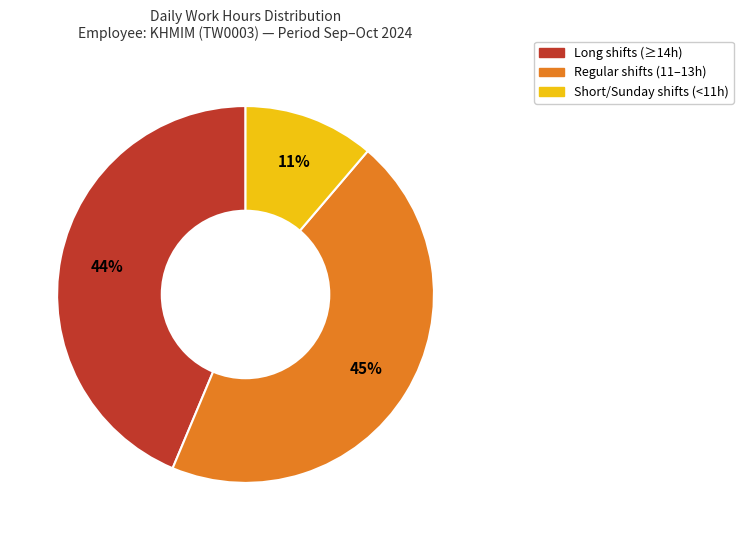

Does any single category account for the majority?

No